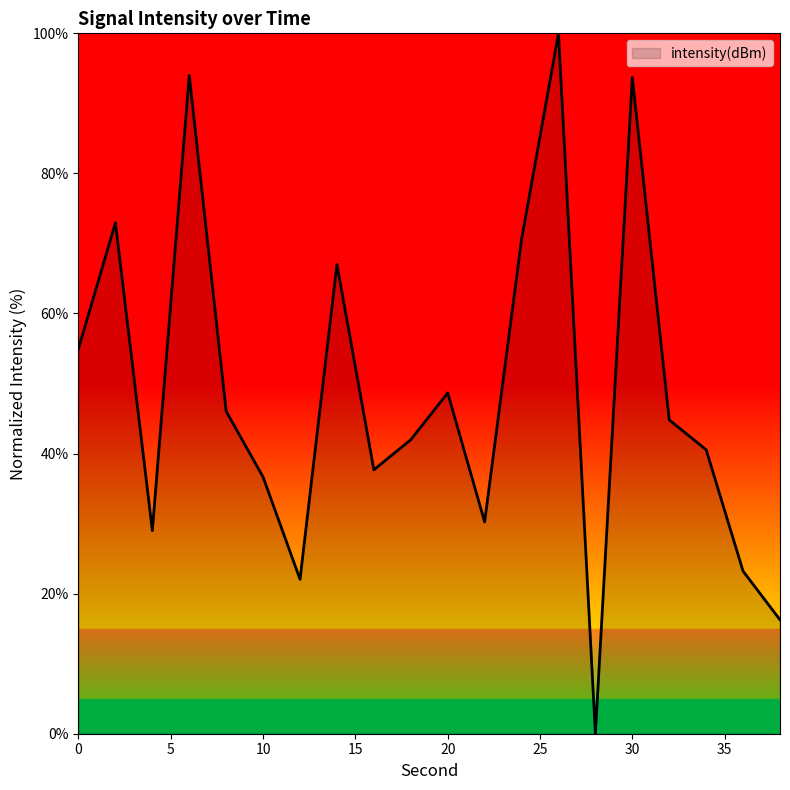

Does the chart have visible grid lines?

No